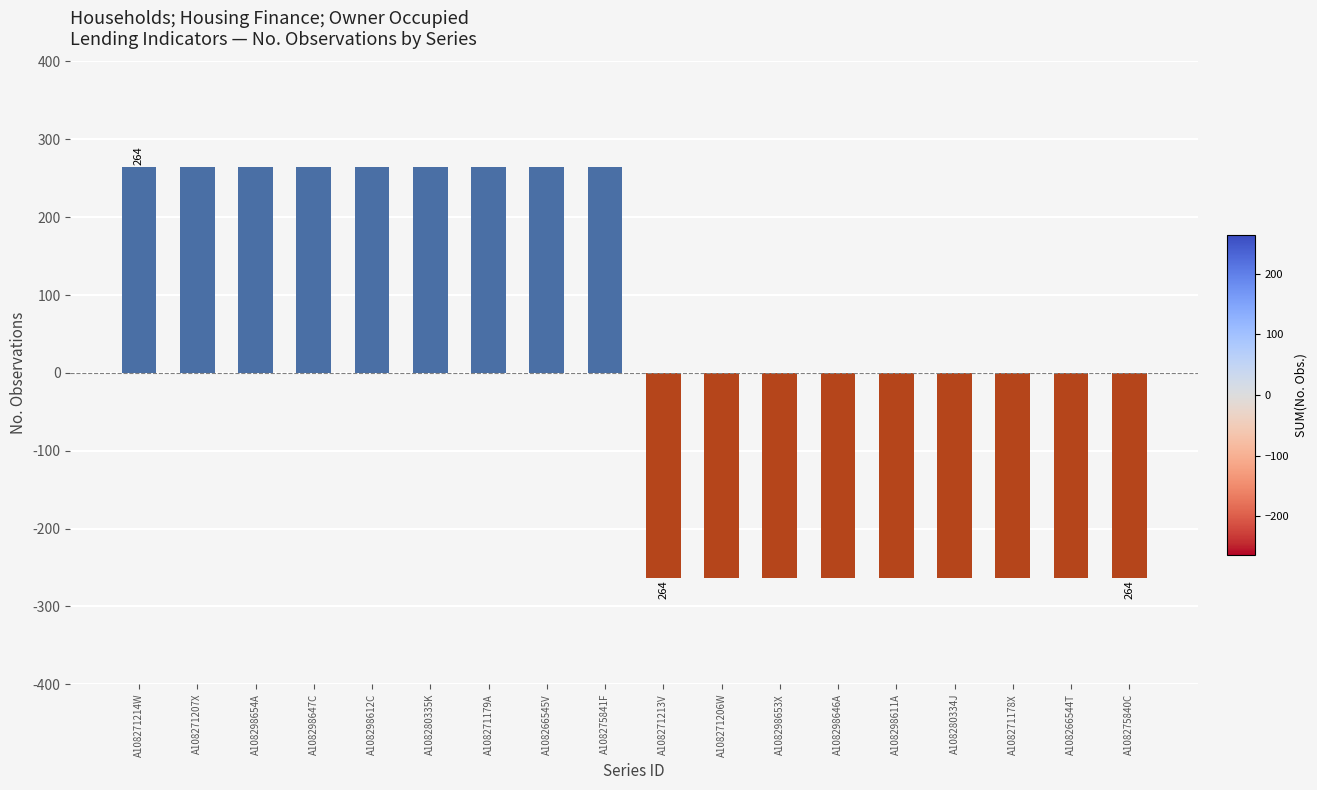

Count the number of categories in the chart.

18